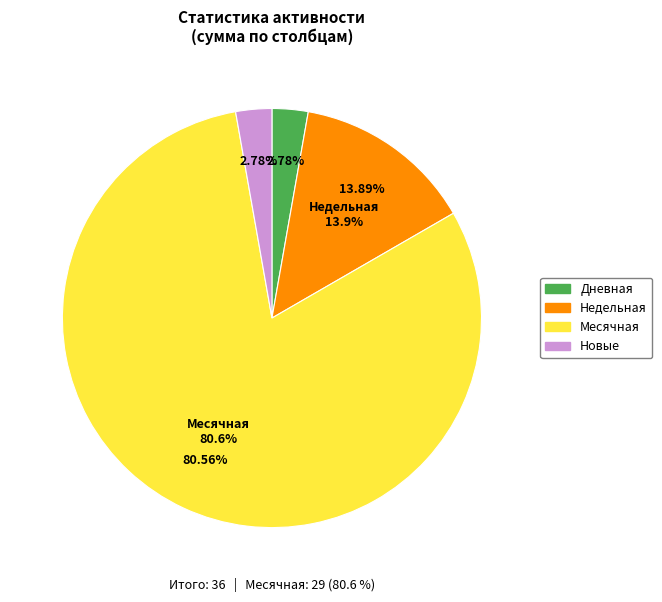

What is the smallest slice in the pie chart?

Дневная